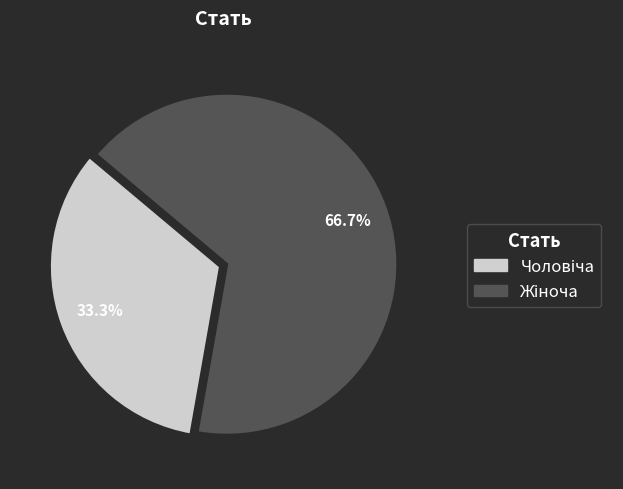

To the nearest percent, what portion does Жіноча represent?

67%